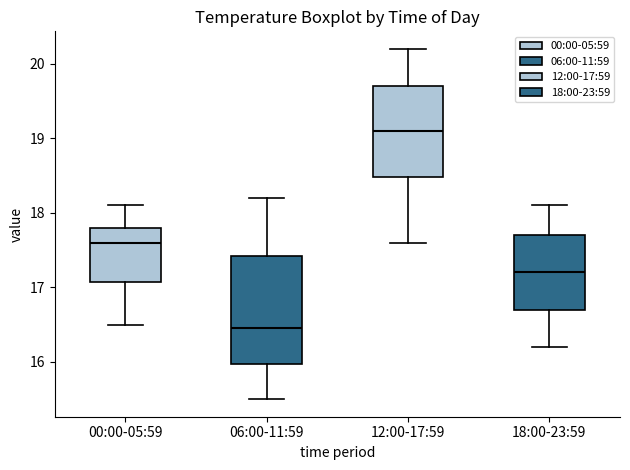

Where does the lower whisker of the box for 00:00-05:59 end on the y-axis? The values are not printed on the chart, so give them approximately, as read against the axis.

16.5